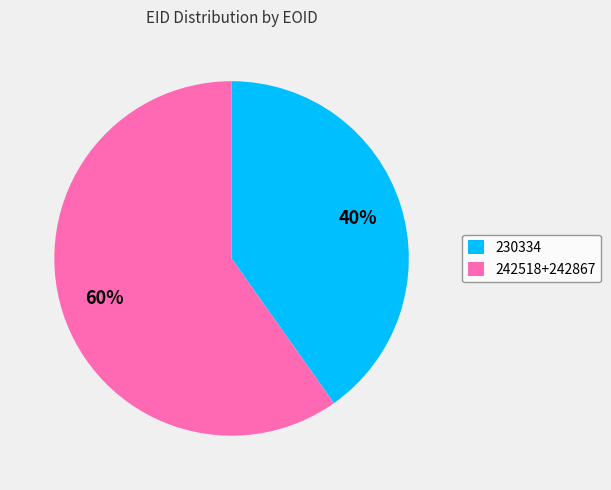

What is the ratio of the value at 242518+242867 to the value at 230334?

1.5